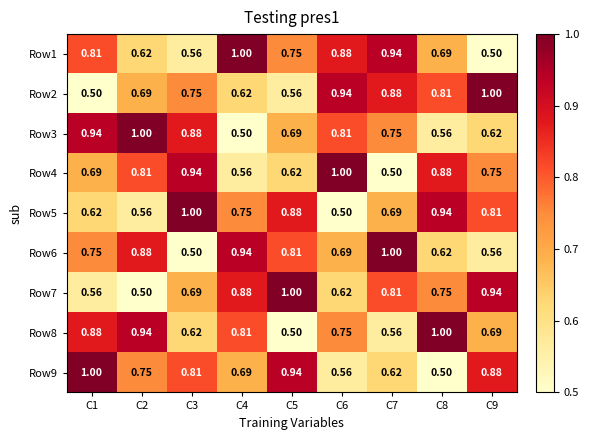

Is the value of Row6 at C7 greater than the value of Row2 at C6?

Yes